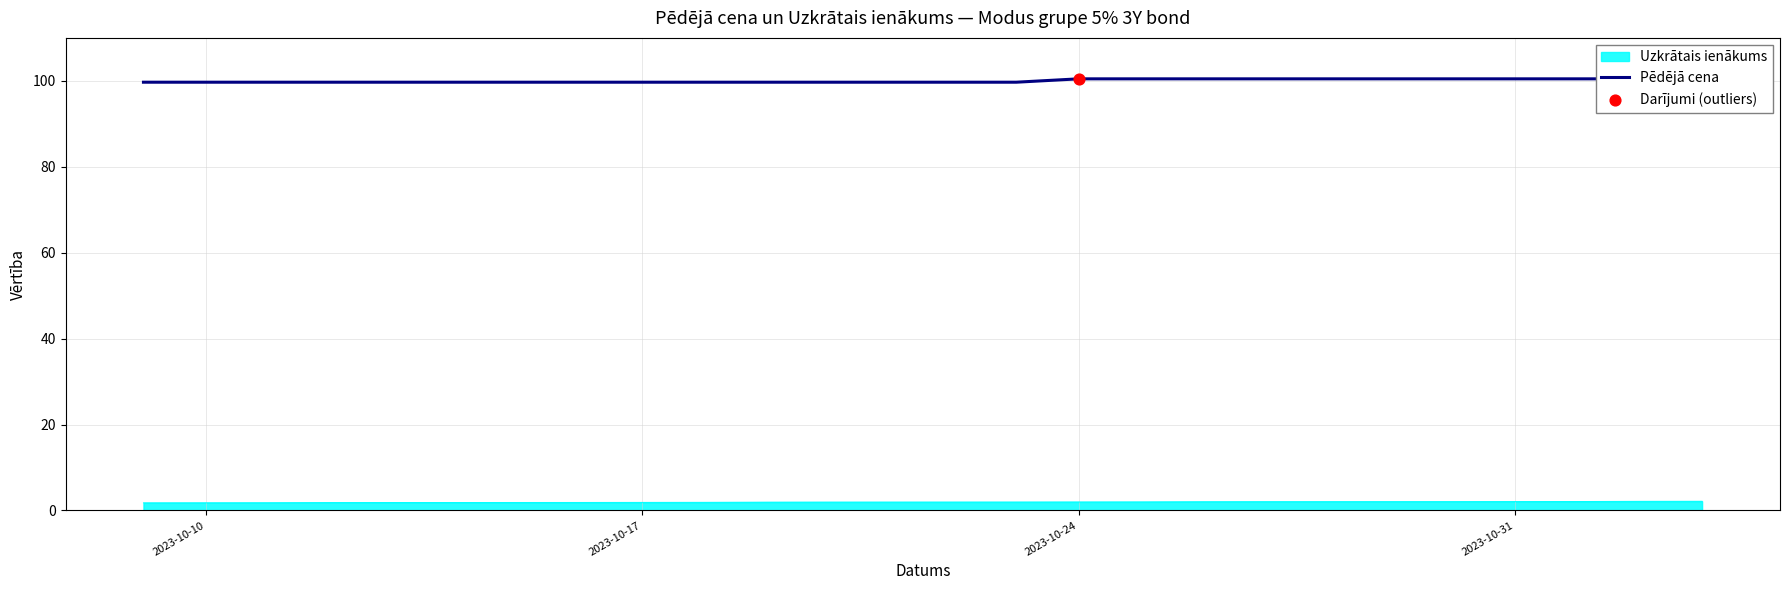

Is it true that Uzkrātais ienākums equals 1.8 at 2023-10-10?

True